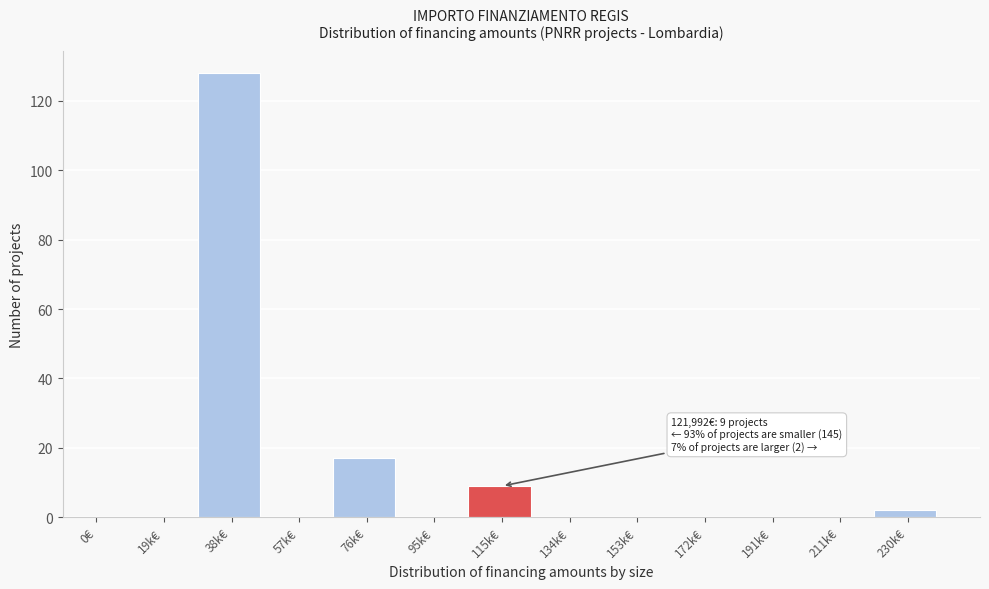

Reading left to right, what are all the values shown in this chart?

0€=0	19k€=0	38k€=128	57k€=0	76k€=17	95k€=0	115k€=9	134k€=0	153k€=0	172k€=0	191k€=0	211k€=0	230k€=2